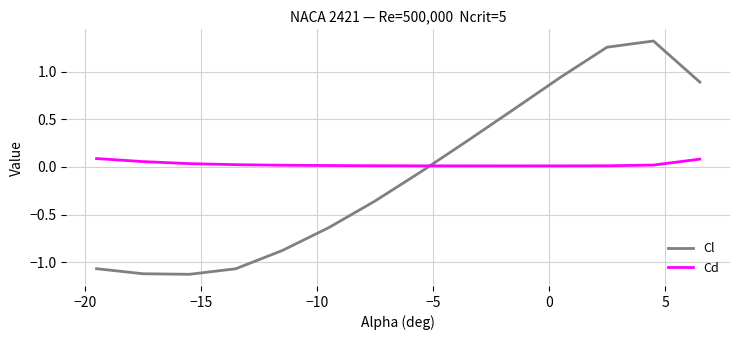

Is this an area chart (filled region under the line)?

No